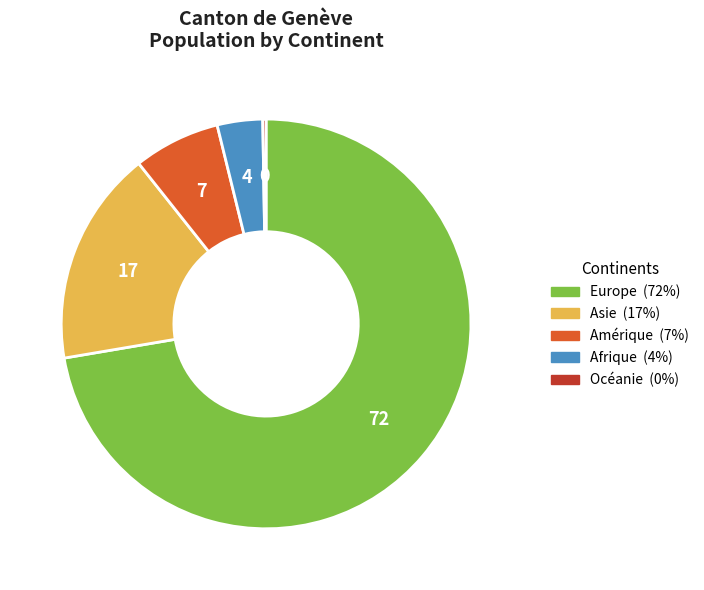

True or false: Amérique accounts for 13% of the total.

False